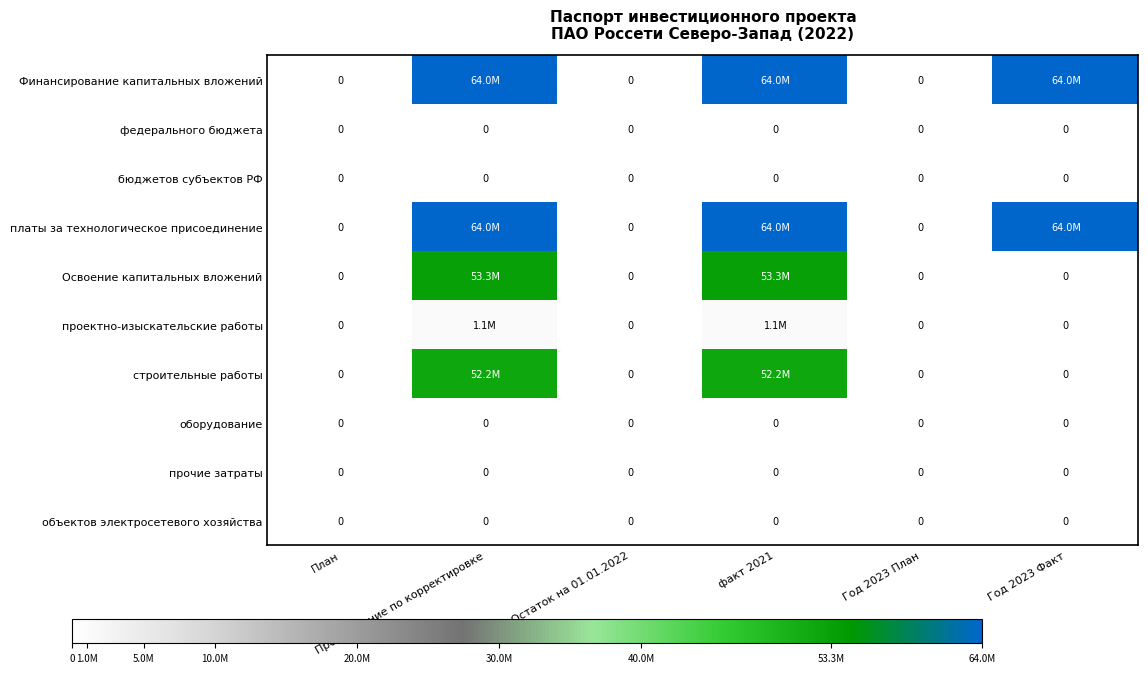

What is the total value across all series at факт 2021?

234666666